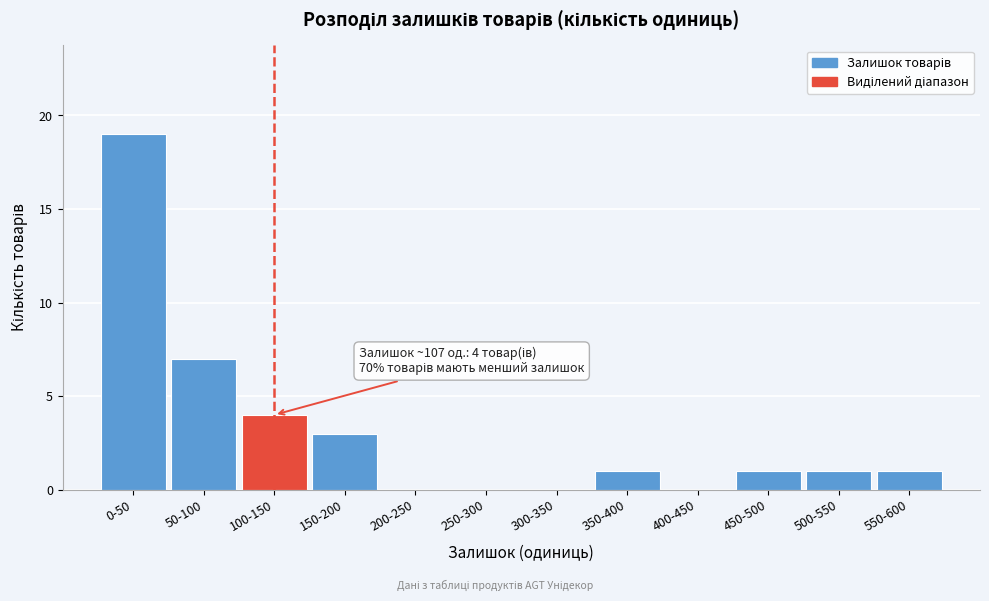

Reading right to left, list all the values displayed in this chart.

550-600=1	500-550=1	450-500=1	400-450=0	350-400=1	300-350=0	250-300=0	200-250=0	150-200=3	100-150=4	50-100=7	0-50=19